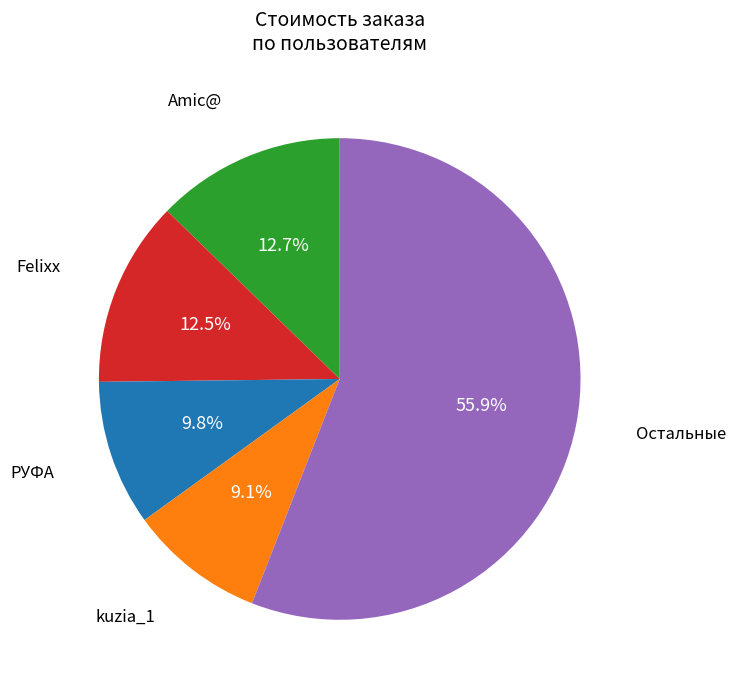

Approximately how many times larger is the value at Felixx compared to Amic@?

1.0